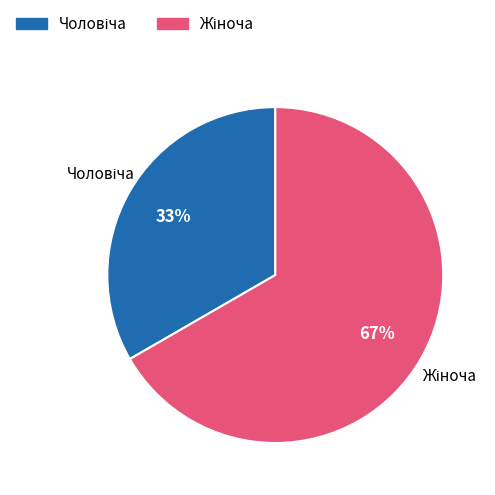

Is there any slice that represents more than half of the pie?

Yes